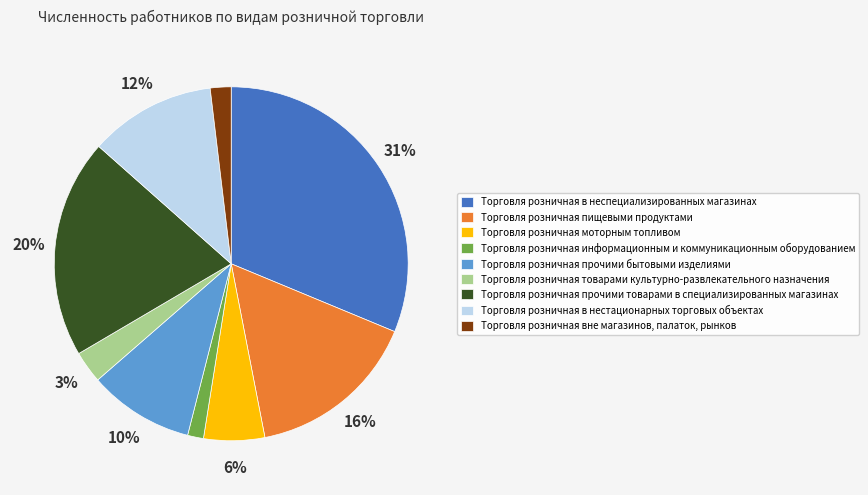

True or false: Торговля розничная пищевыми продуктами accounts for 16% of the total.

True